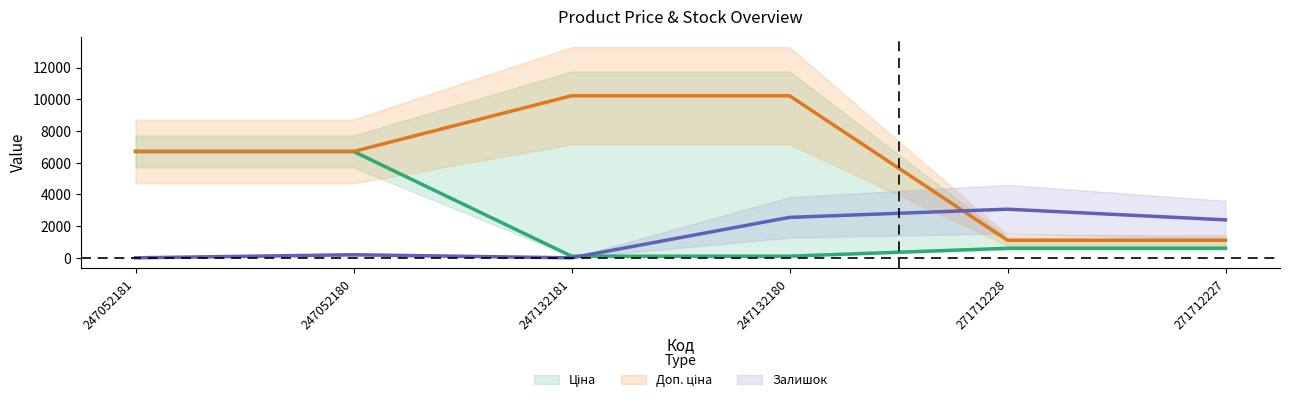

The Доп. ціна series shows 10228.0 at 247132180. True or false?

True